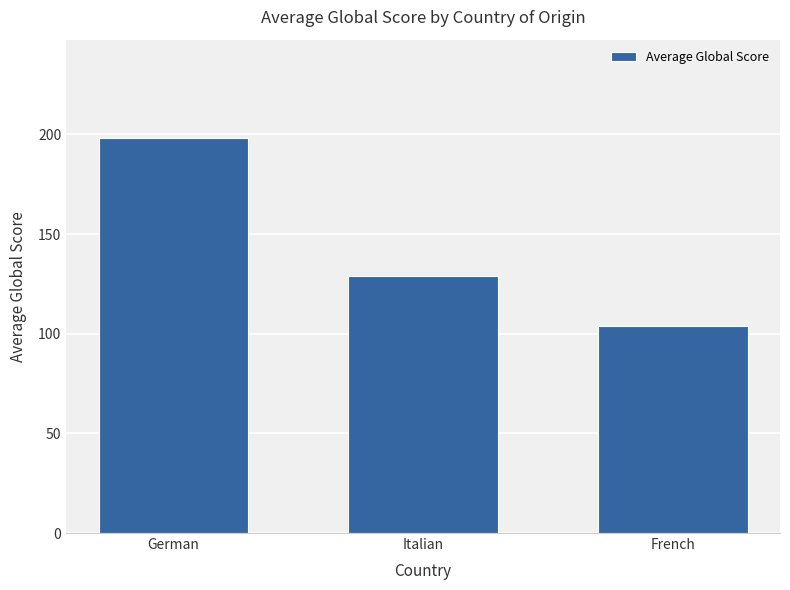

Which category has the lowest value across all series?

French